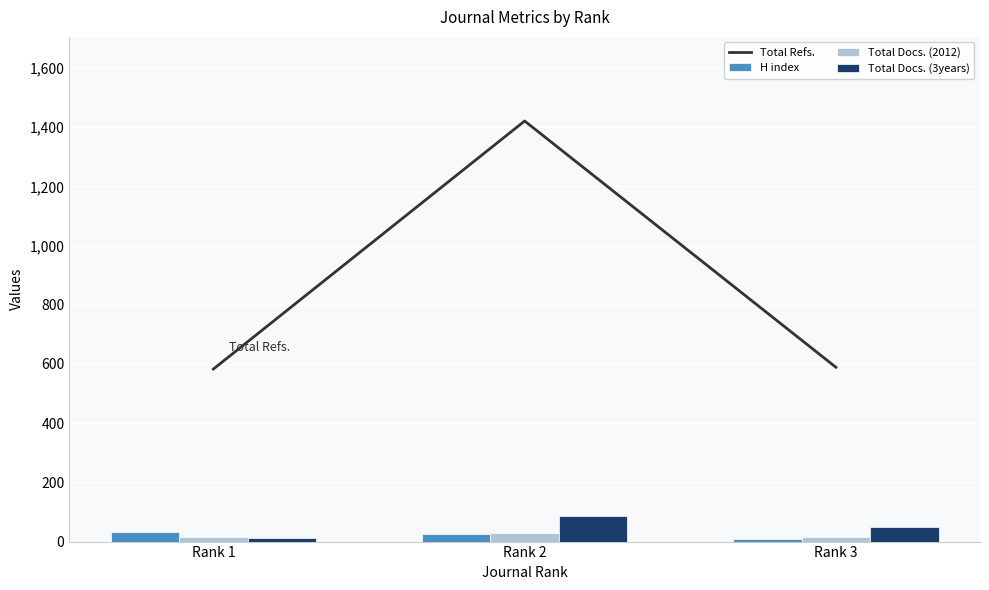

Reading right to left, extract all data points from this chart.

Total Refs.: Rank 3=589	Rank 2=1421	Rank 1=583
H index: Rank 3=10	Rank 2=26	Rank 1=32
Total Docs. (2012): Rank 3=15	Rank 2=29	Rank 1=14
Total Docs. (3years): Rank 3=50	Rank 2=86	Rank 1=12